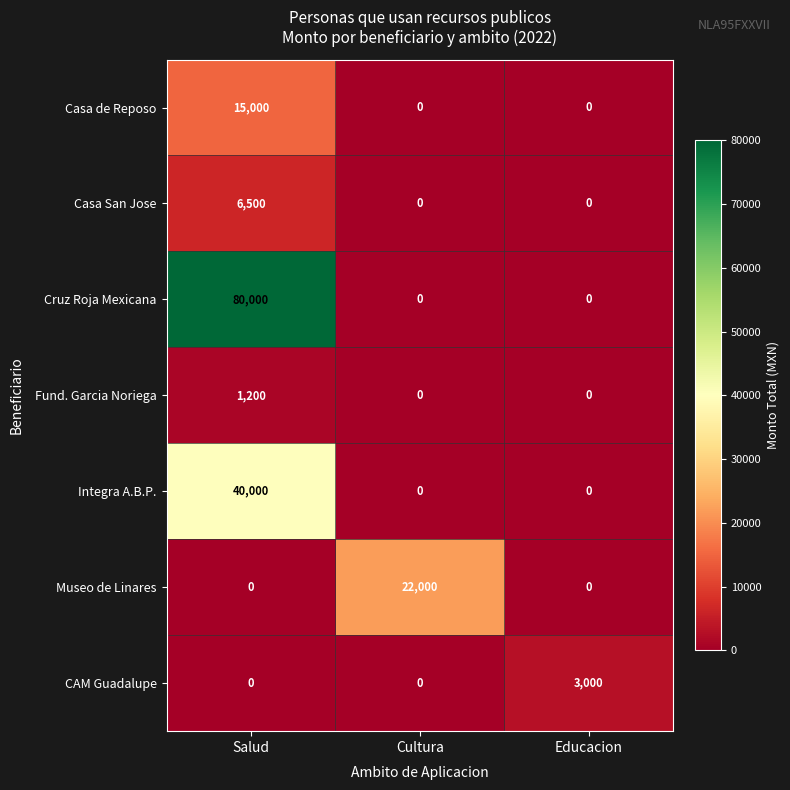

Rank the series by their maximum value, from lowest to highest.

Fund. Garcia Noriega, CAM Guadalupe, Casa San Jose, Casa de Reposo, Museo de Linares, Integra A.B.P., Cruz Roja Mexicana